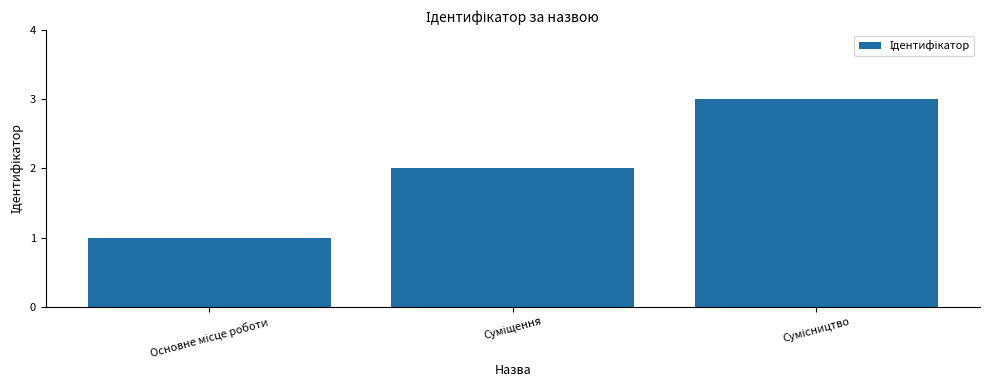

What is the difference between the maximum and minimum values?

2